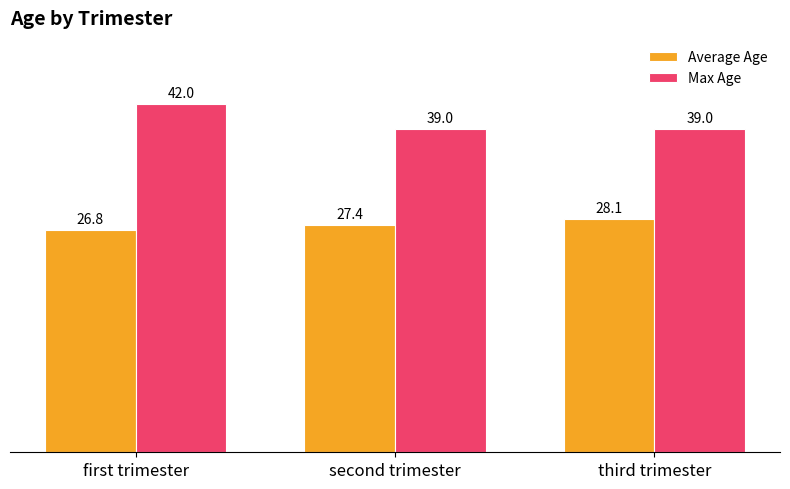

What is the value of the Average Age bar at the 1st from the left?

26.8